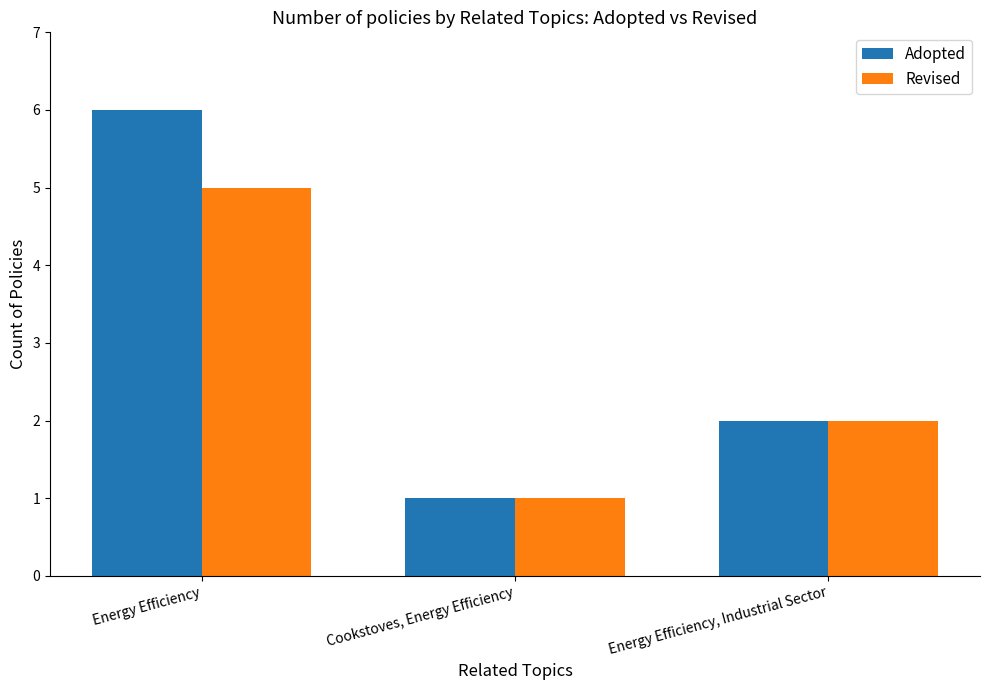

At which label does Revised first exceed 2?

Energy Efficiency